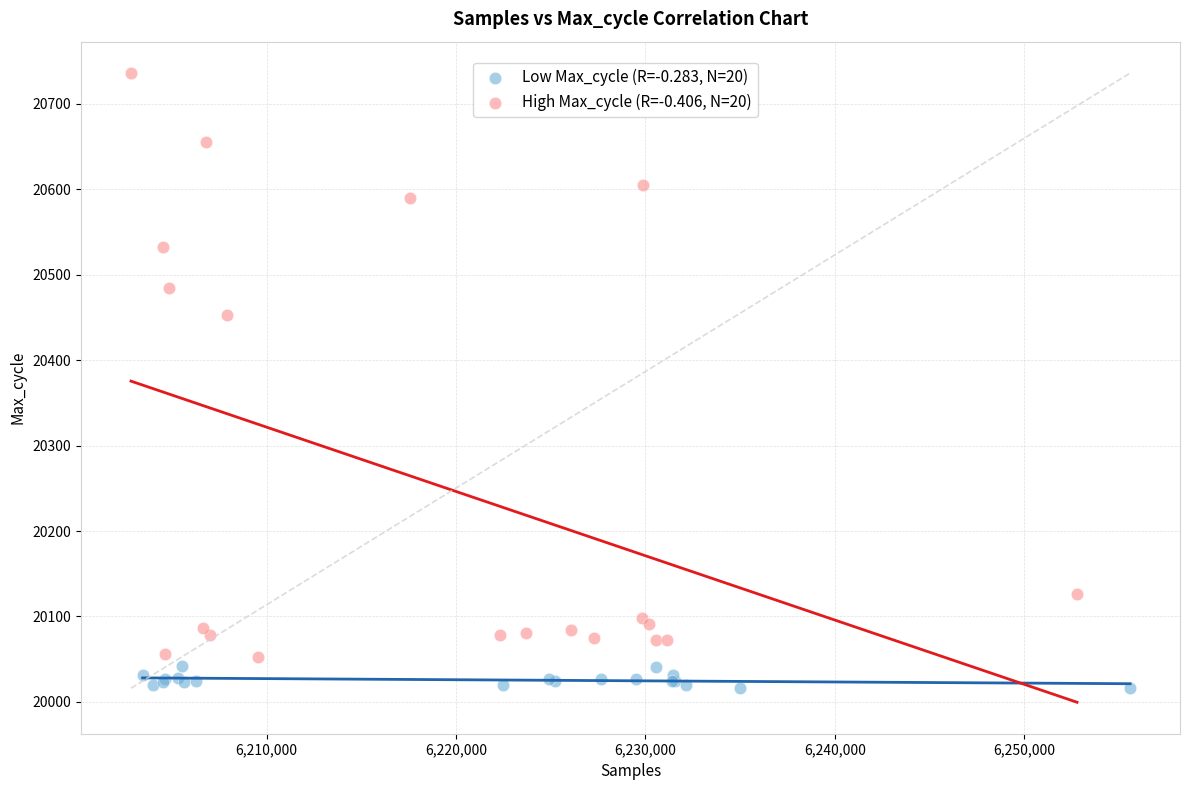

Which series contains the lowest Y value?

Low Max_cycle (R=-0.283, N=20)